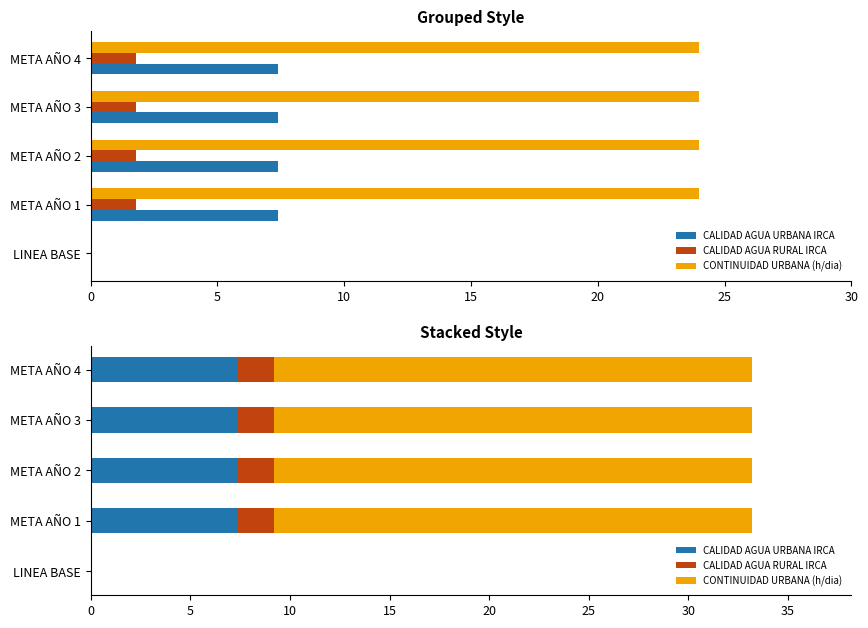

Which has a higher value, META AÑO 1 or META AÑO 4?

META AÑO 1